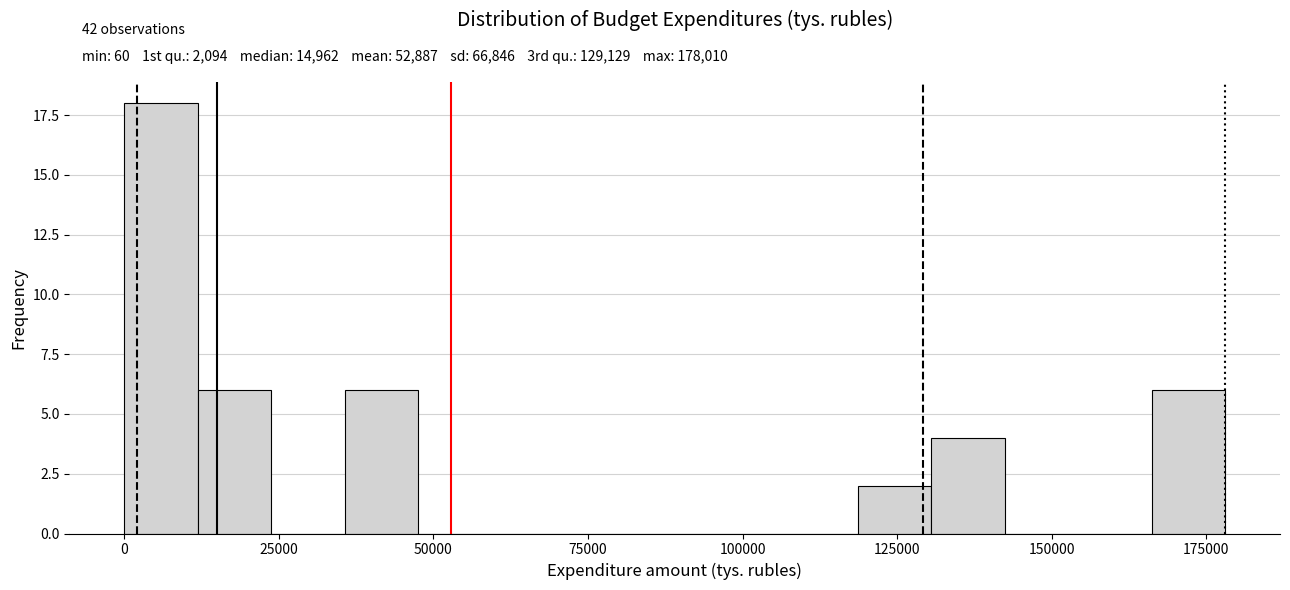

Around what value on the x-axis is the tallest bar? Give the approximate position of its centre, as read against the axis.

5000